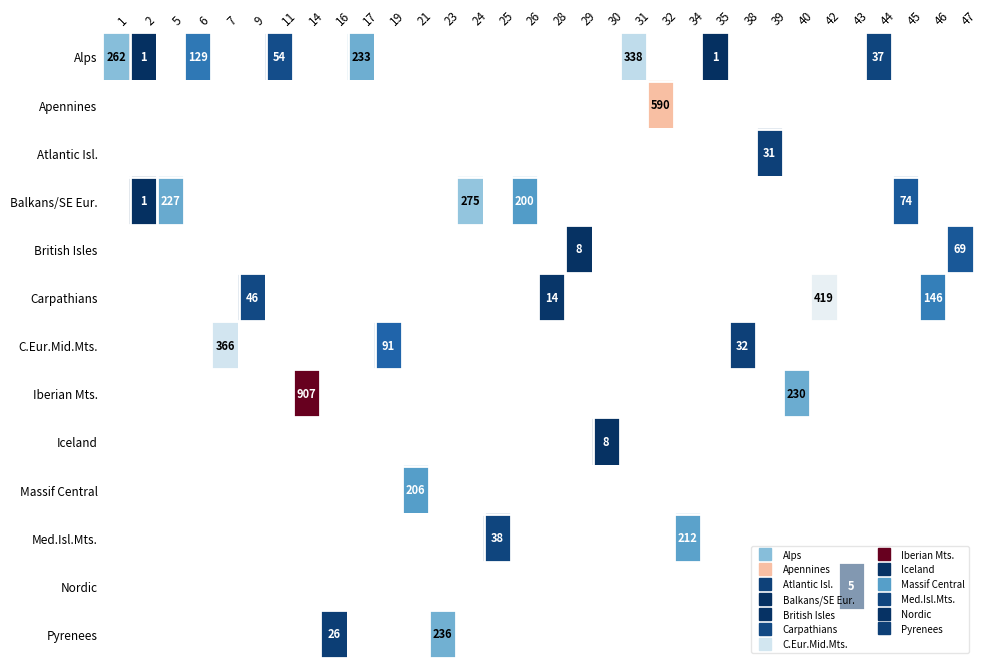

The Balkans/SE Eur. series shows 1.0 at 2. True or false?

True